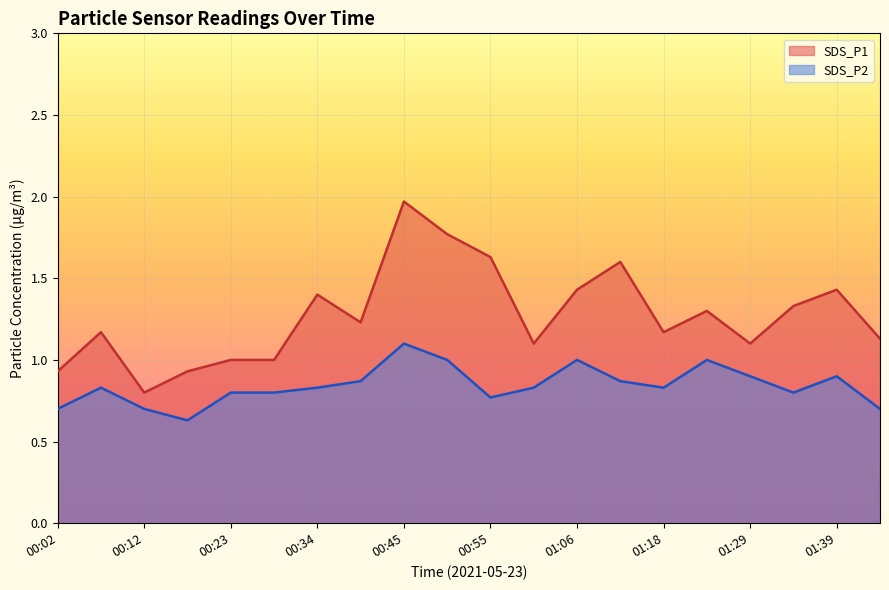

Where is SDS_P1 nearest to the value 1?

00:23